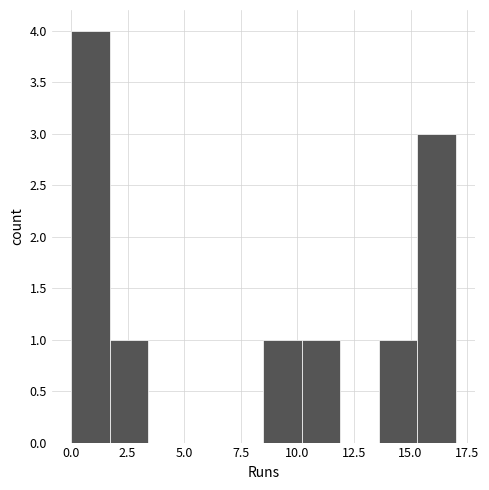

Read against the x-axis, roughly where is the centre of the tallest bar?

1.0